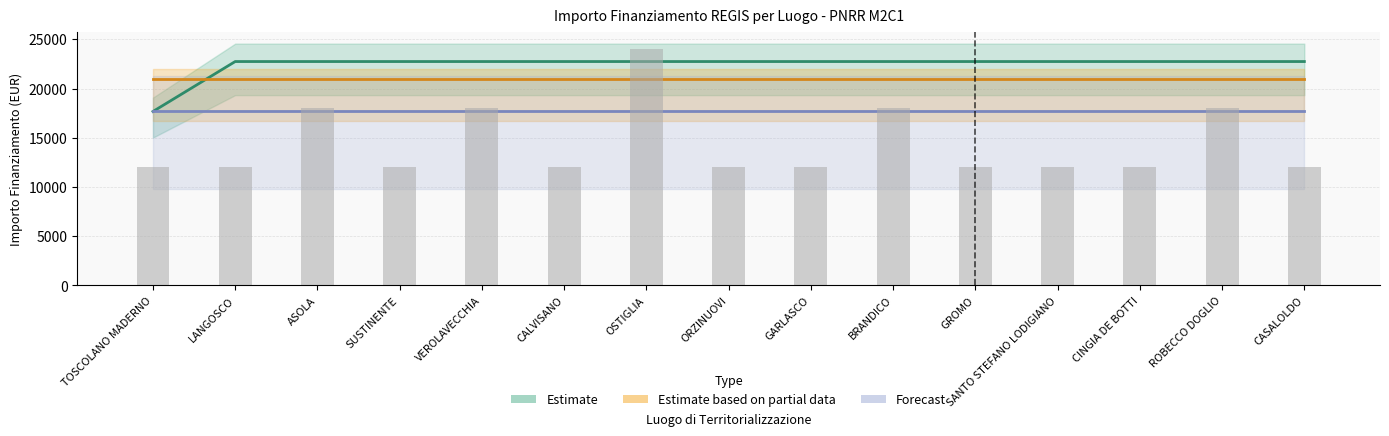

What is the average value of the Estimate based on partial data series?

20930.0